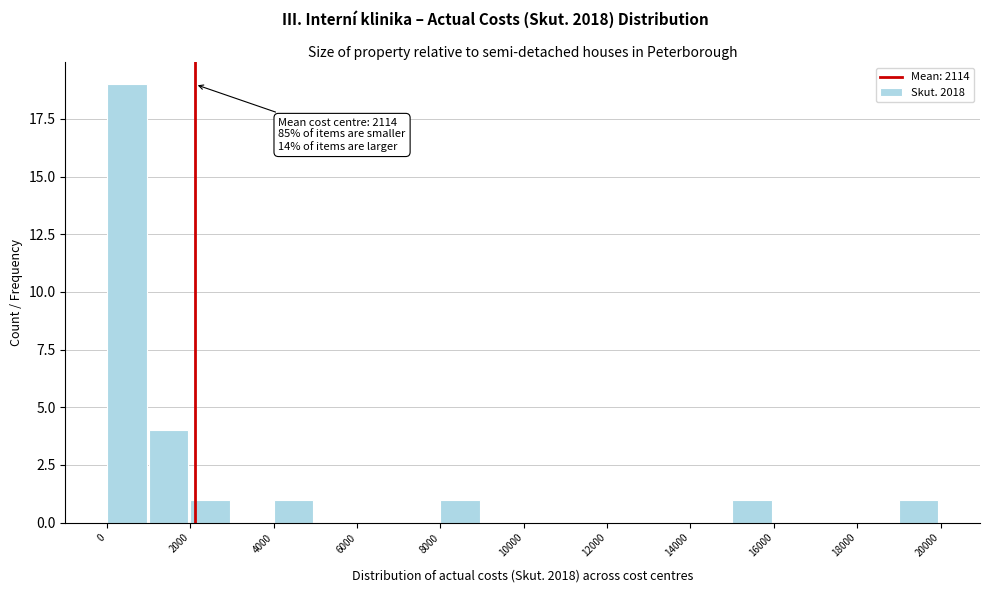

Over which range of the x-axis is the bar tallest?

0 to 1000